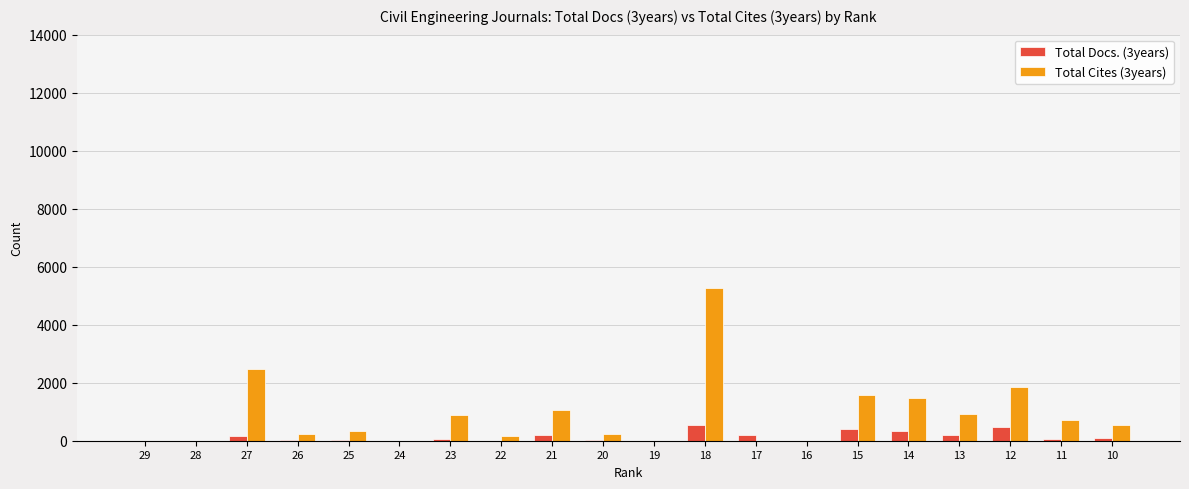

The value of Total Cites (3years) at 24 is 2781. True or false?

False